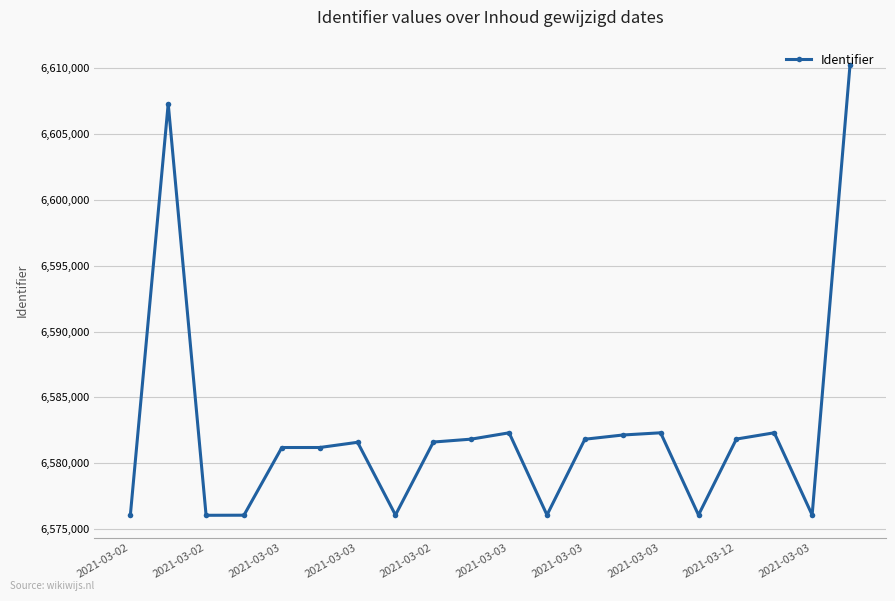

What is the greatest value displayed?

6610242